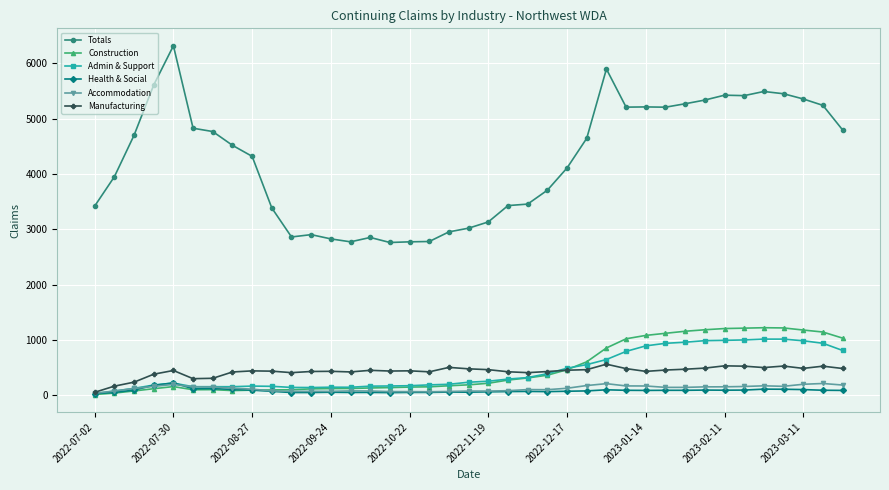

True or false: Admin & Support has more than 1 points higher than both neighbors.

True